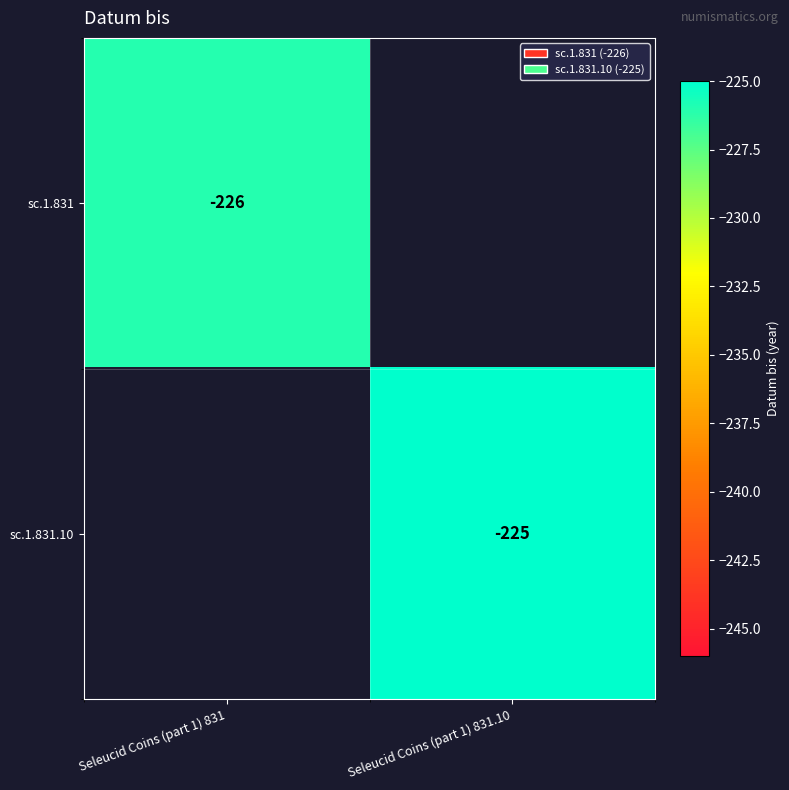

How many data points does each series have?

2